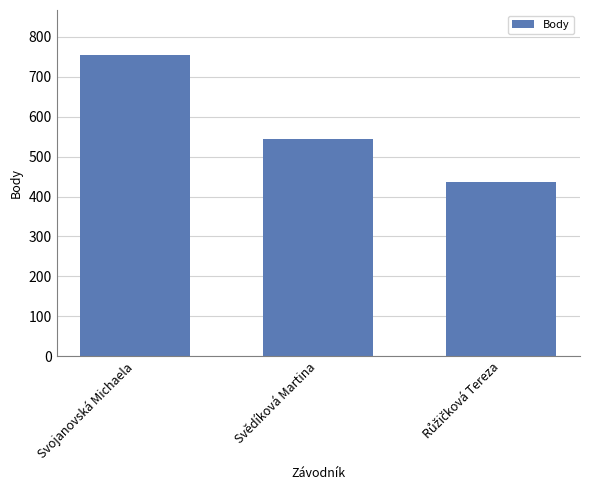

What is the label of the 2nd bar from the right?

Svědíková Martina